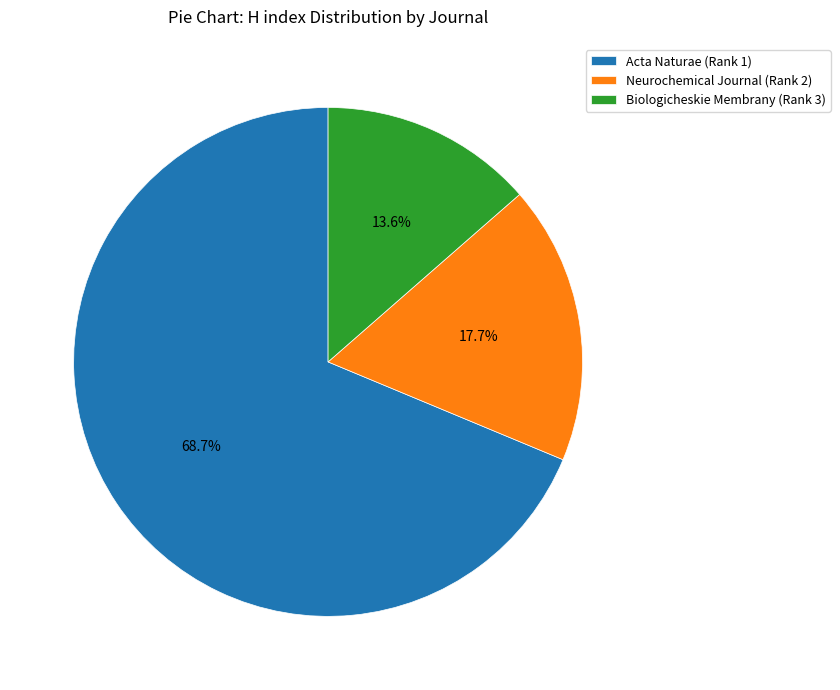

What portion of the pie excludes Acta Naturae (Rank 1)?

31.3%